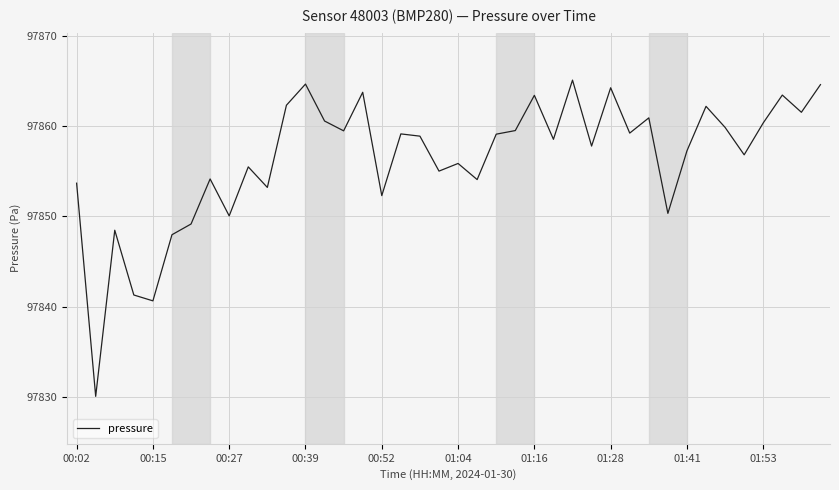

What is the difference between the maximum and minimum values?

35.1